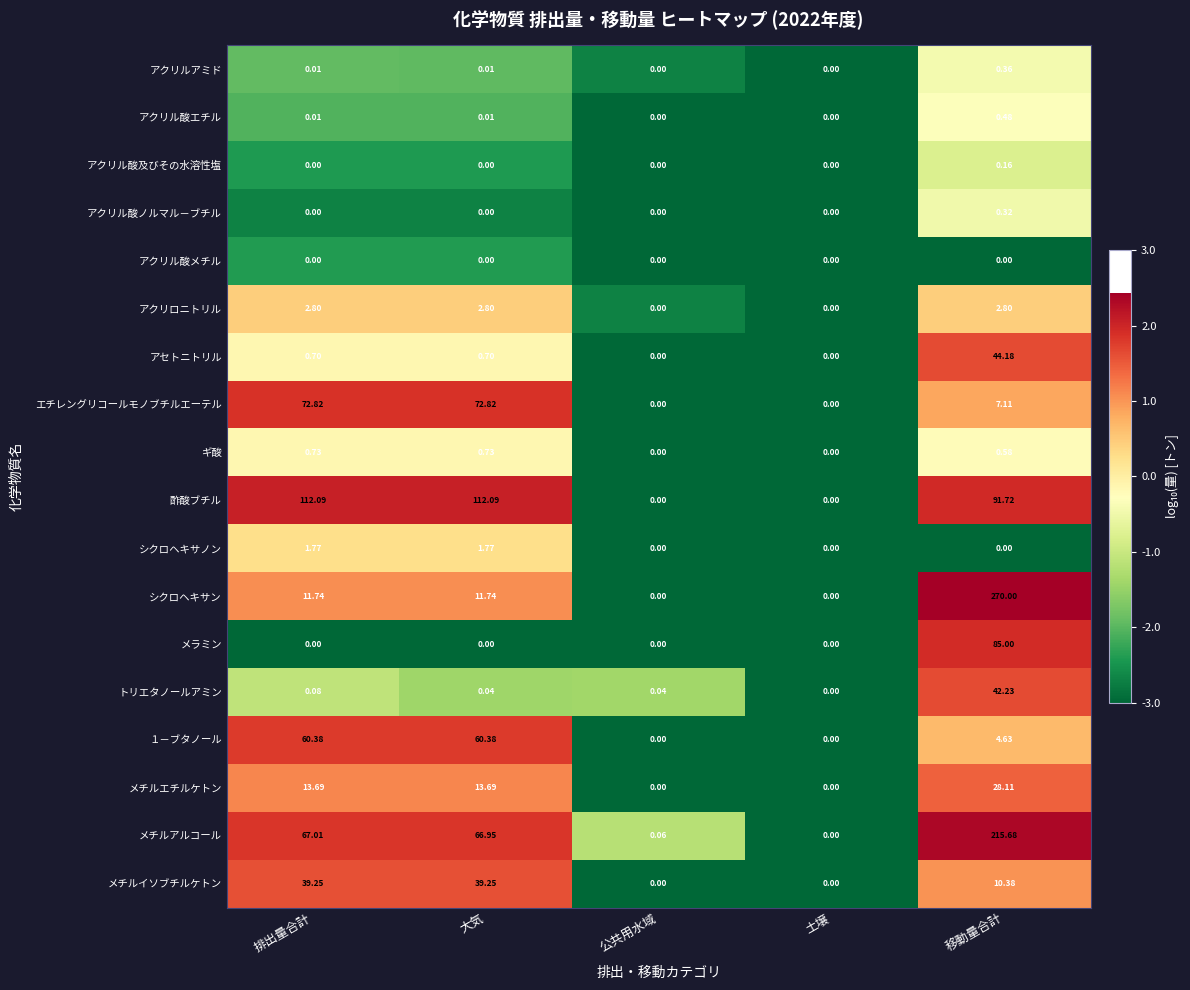

Which series has the largest range (max minus min)?

シクロヘキサン